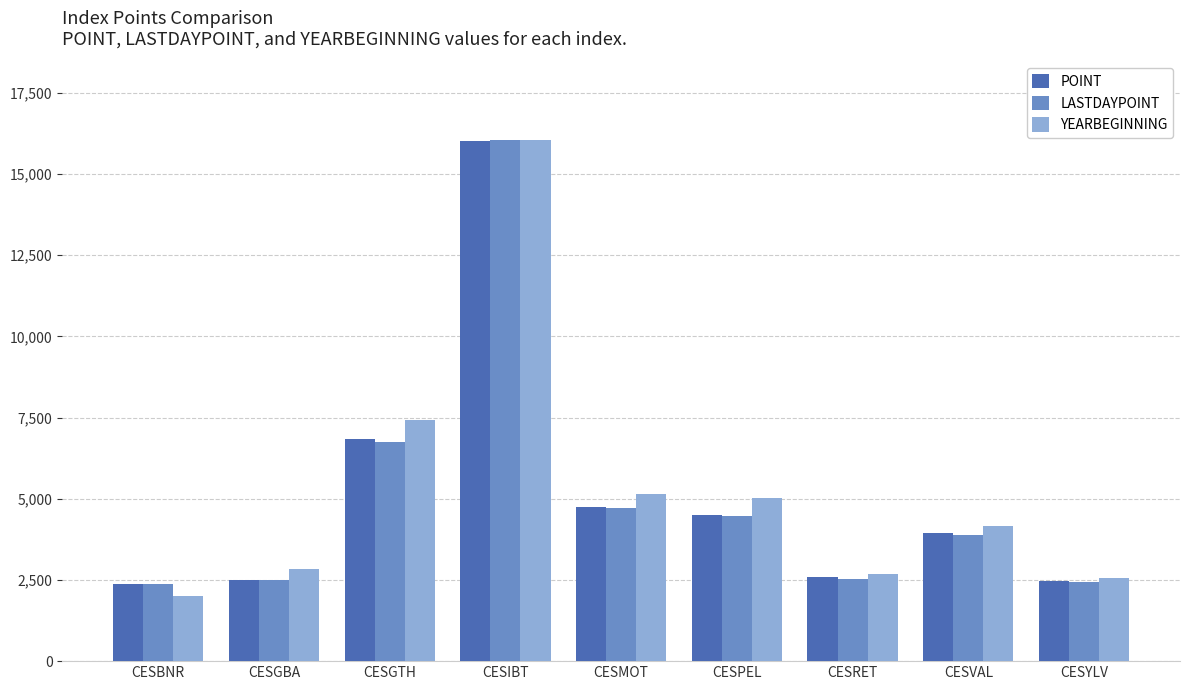

The LASTDAYPOINT series shows 2495.4 at CESGBA. True or false?

True